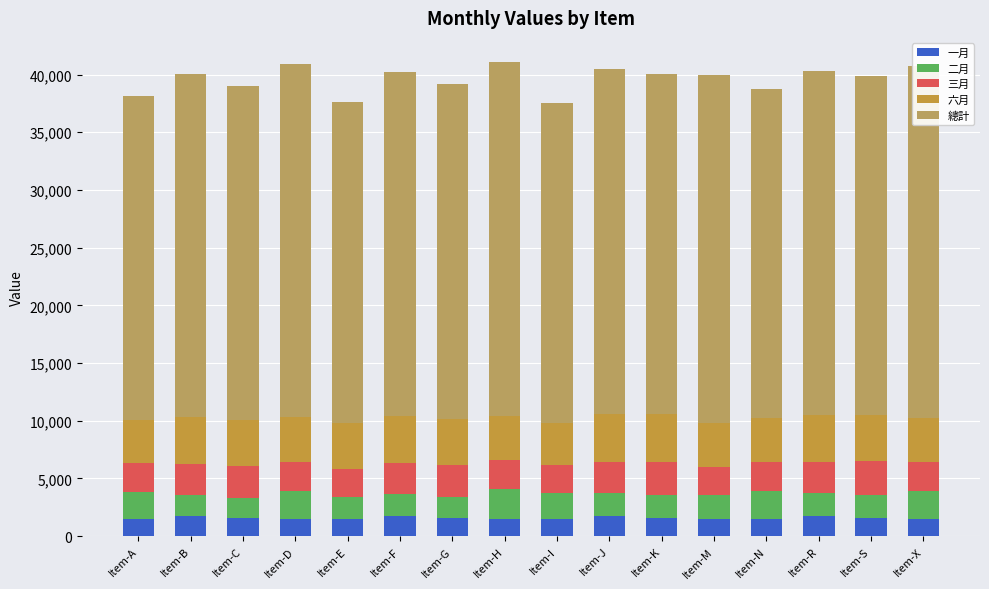

True or false: 二月 has a value of 370 at Item-G.

False